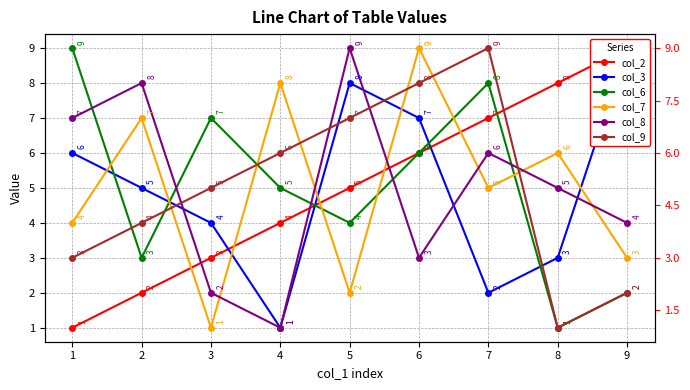

How many values in the col_8 series are below 5?

4